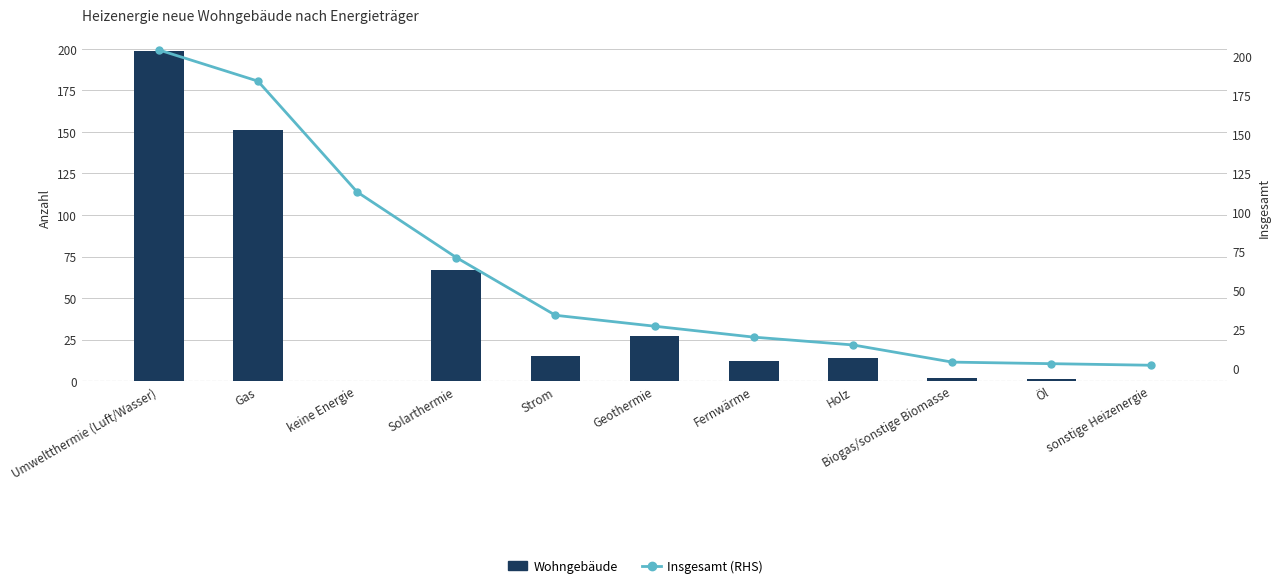

At Solarthermie, list the series in order from largest to smallest.

Insgesamt (RHS), Wohngebäude